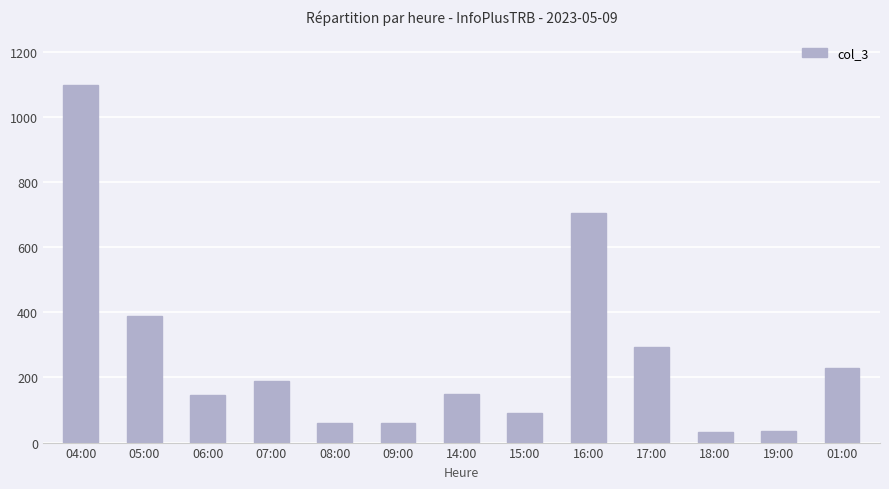

What is the ratio of the value at 05:00 to the value at 18:00?

11.8